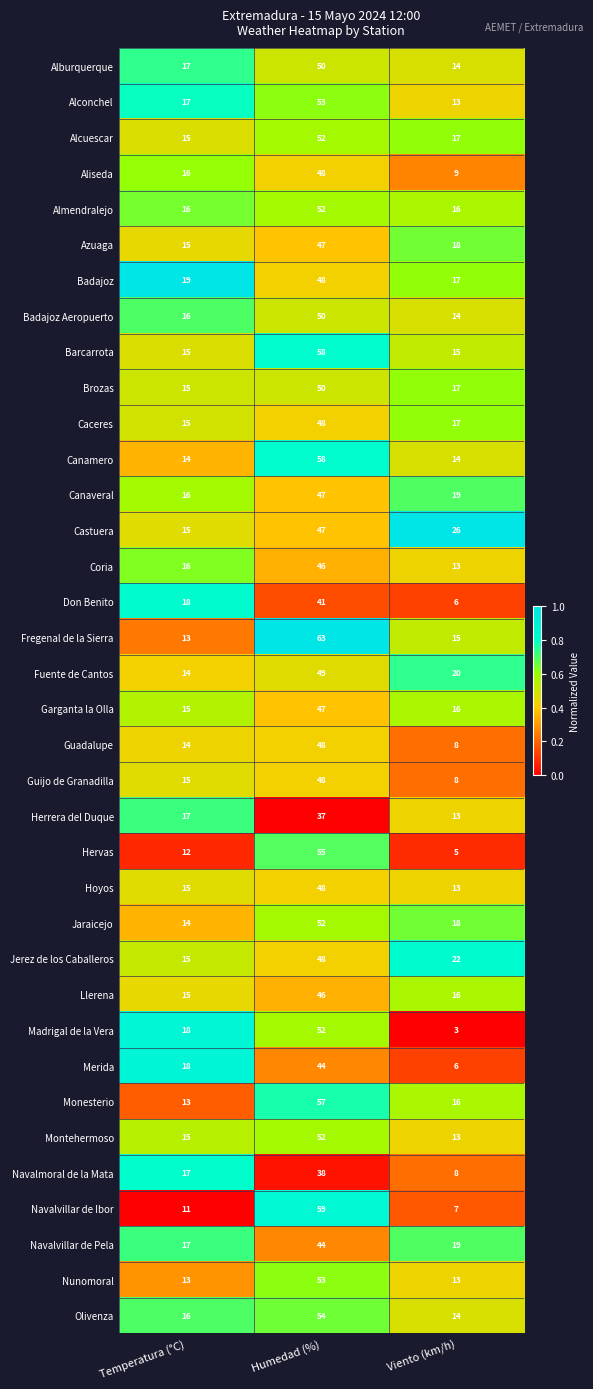

Which series has the largest range (max minus min)?

Navalvillar de Ibor